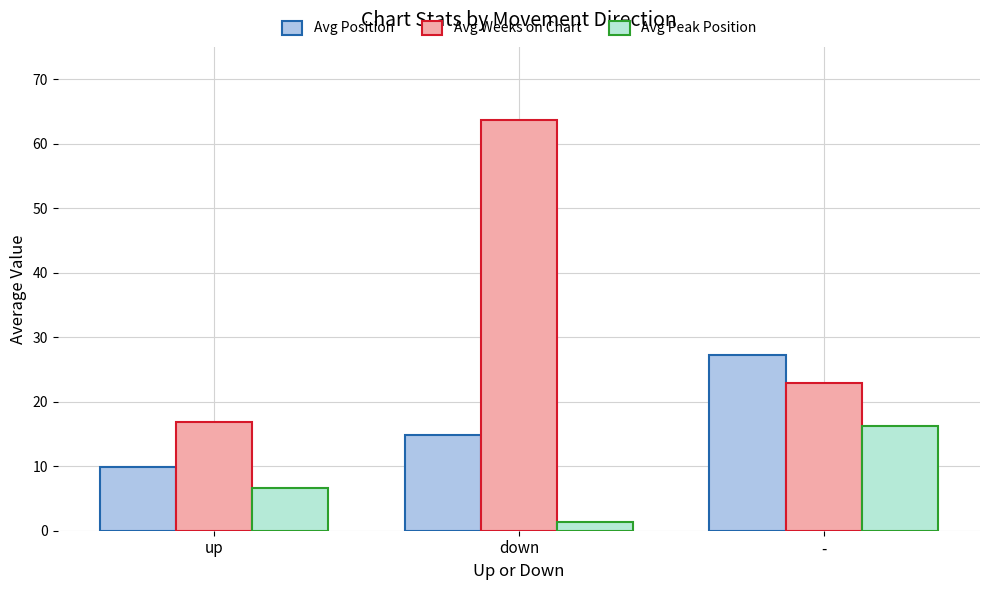

How many groups of bars are there?

3